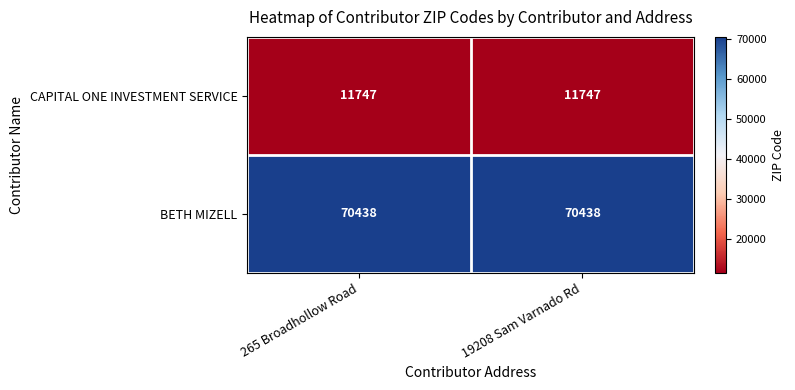

Rank the series by their average value, from lowest to highest.

CAPITAL ONE INVESTMENT SERVICE, BETH MIZELL